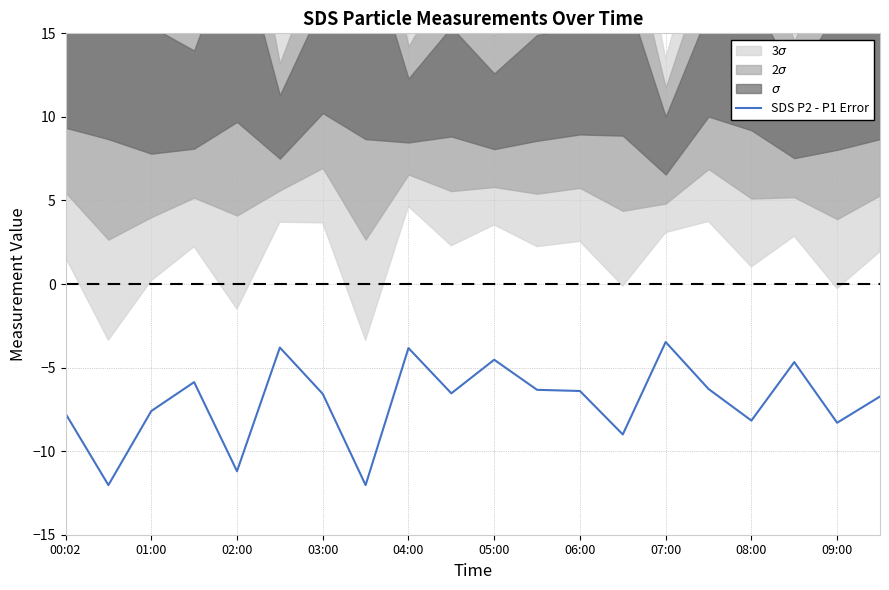

Is it true that SDS P2 - P1 Error equals -8.3 at 09:00?

True